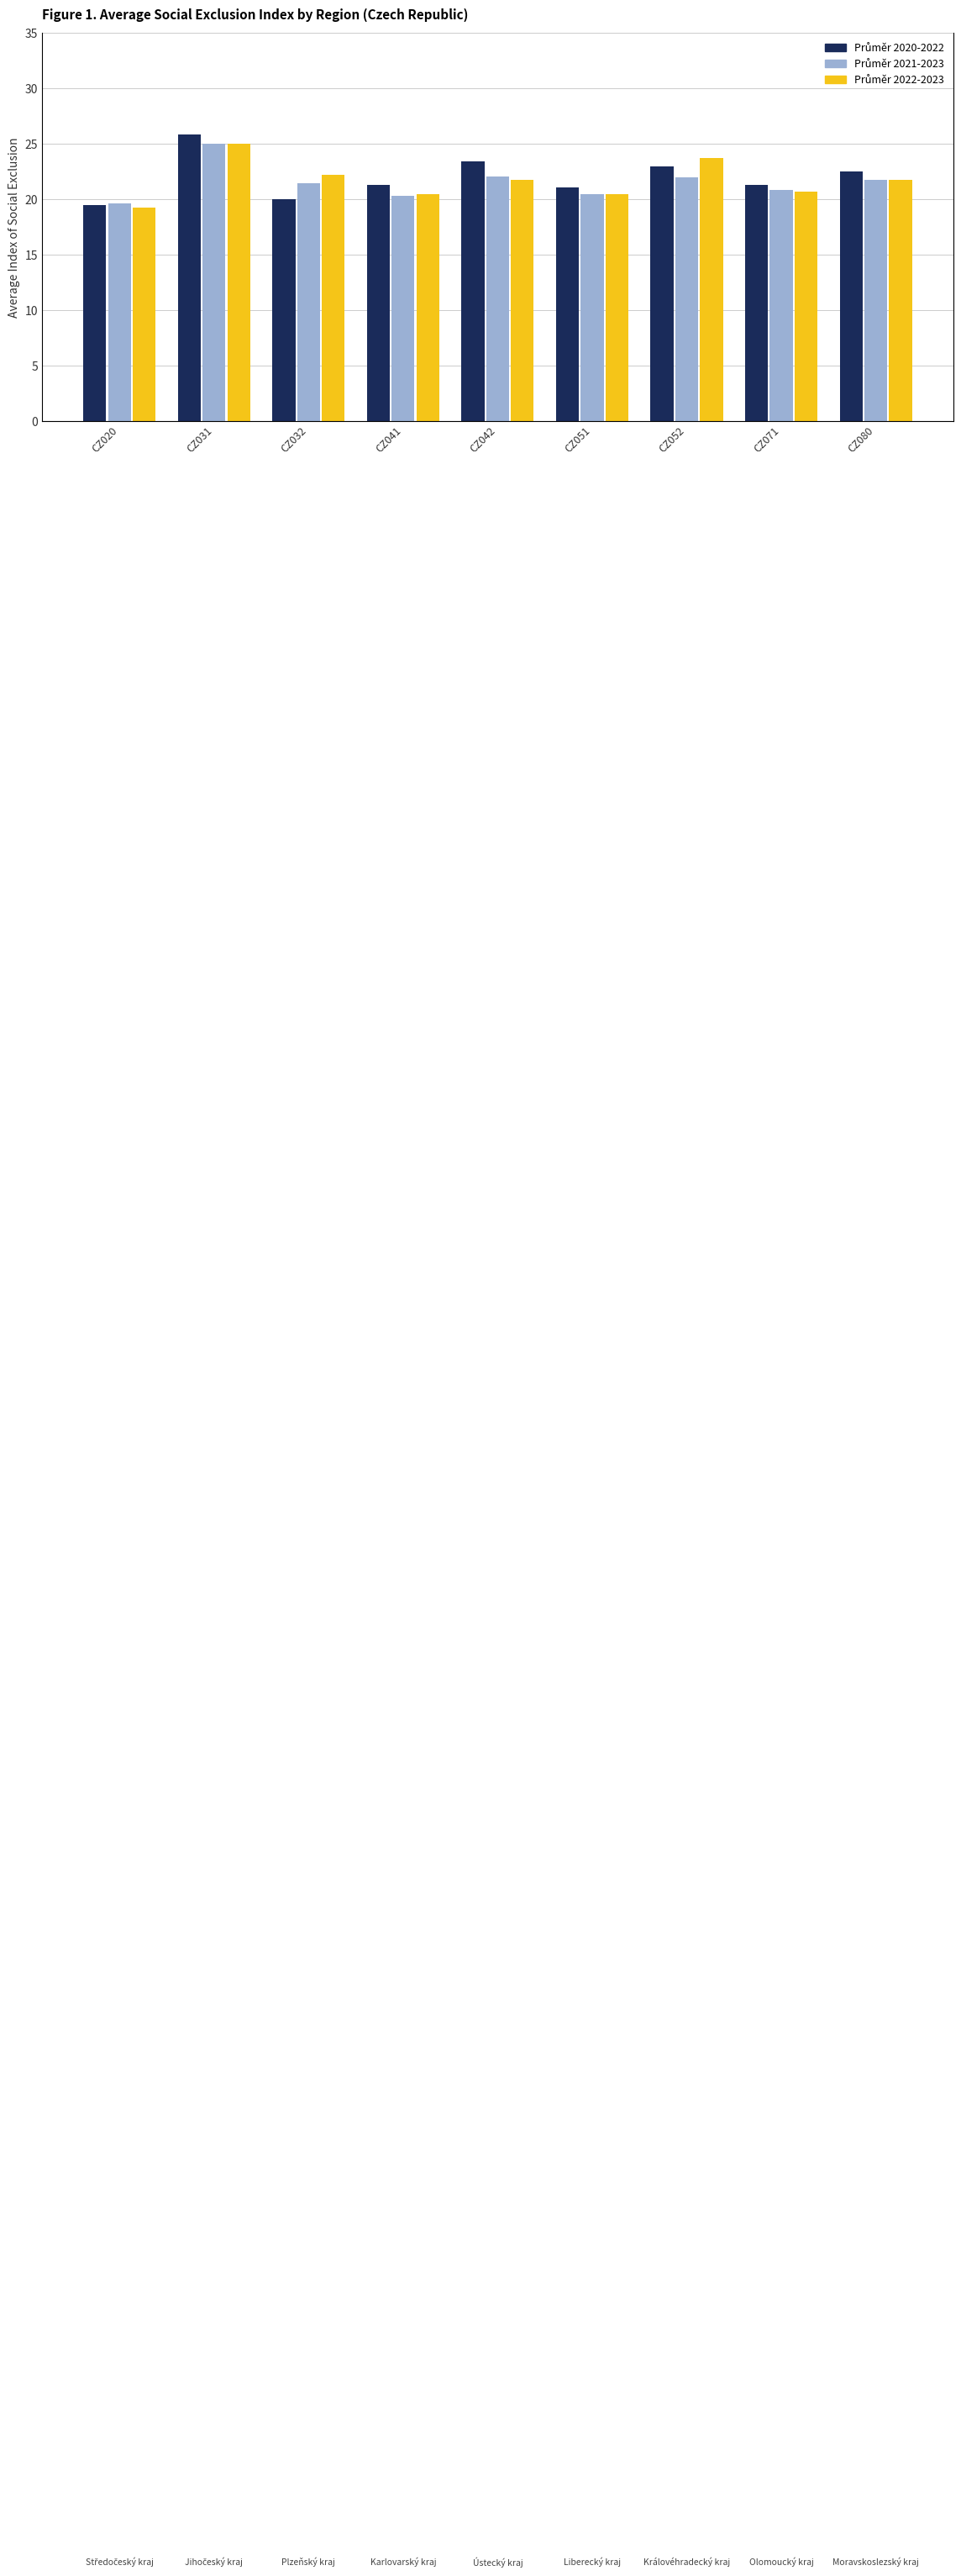

What is the value of the Průměr 2020-2022 bar at the 9th from the left?

22.6